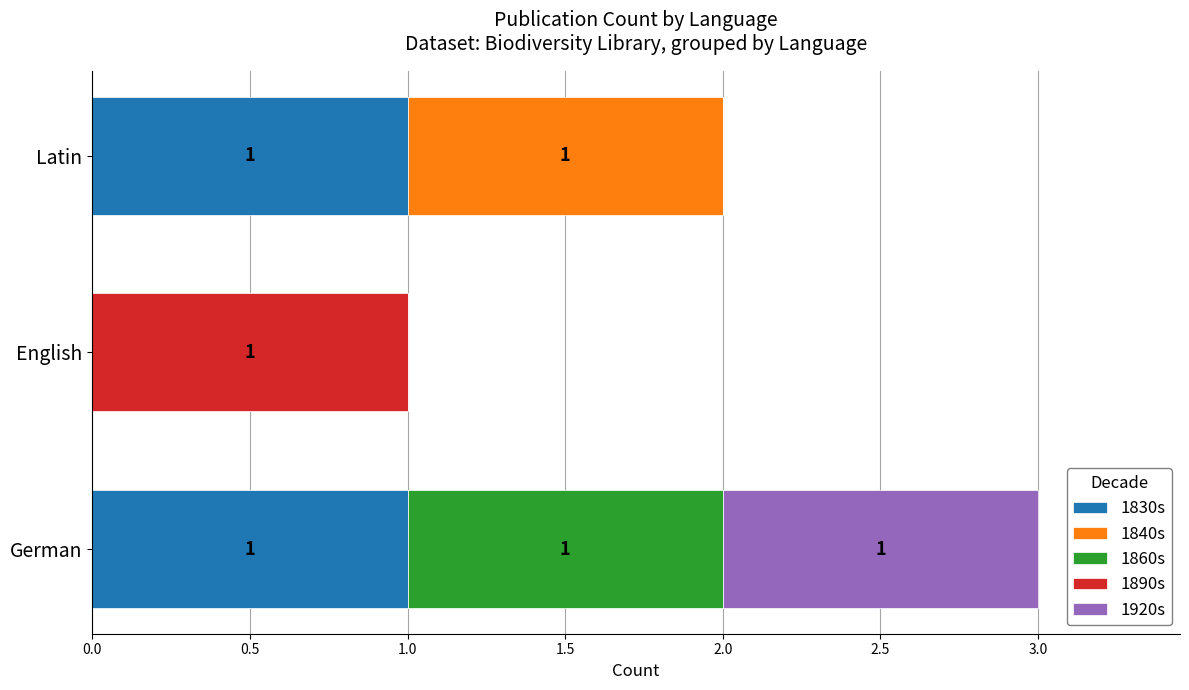

At which category is the sum across all series the highest?

German